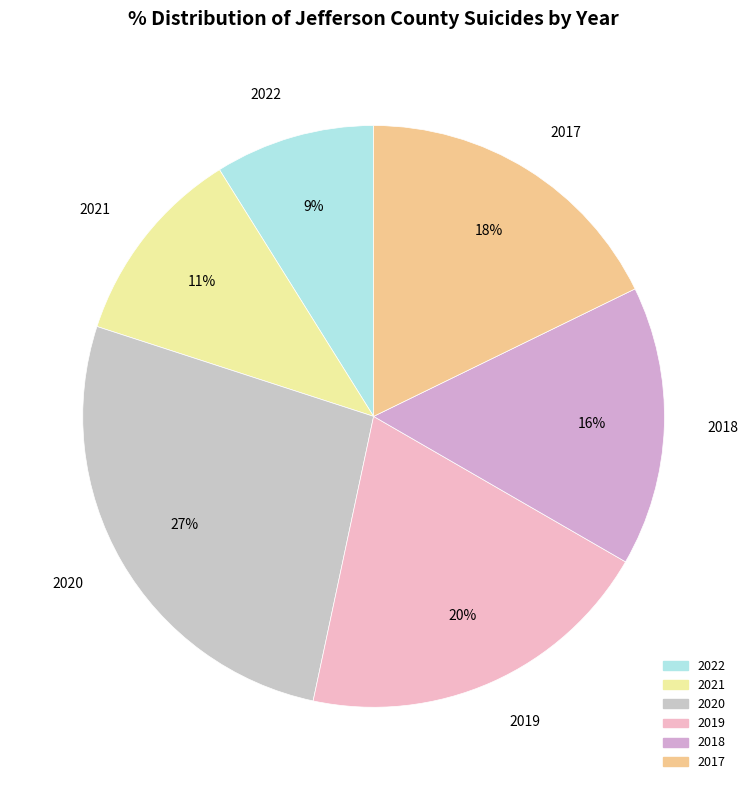

Does 2020 represent more than half of the total?

No